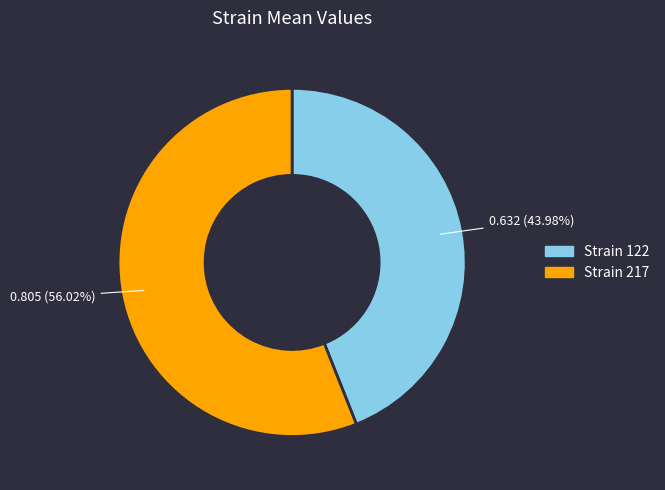

Combined, do Strain 122 and Strain 217 account for over 50%?

Yes